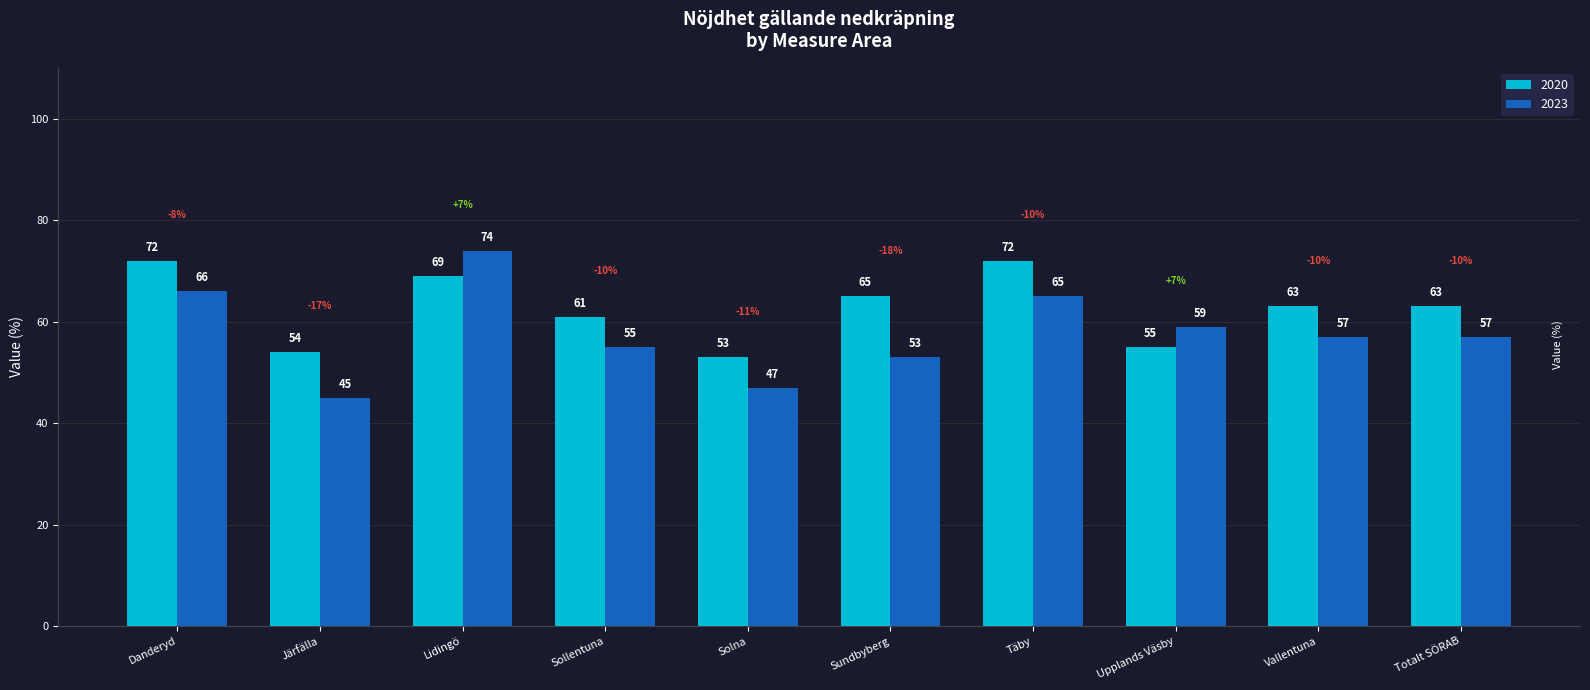

Which series has the largest range (max minus min)?

2023